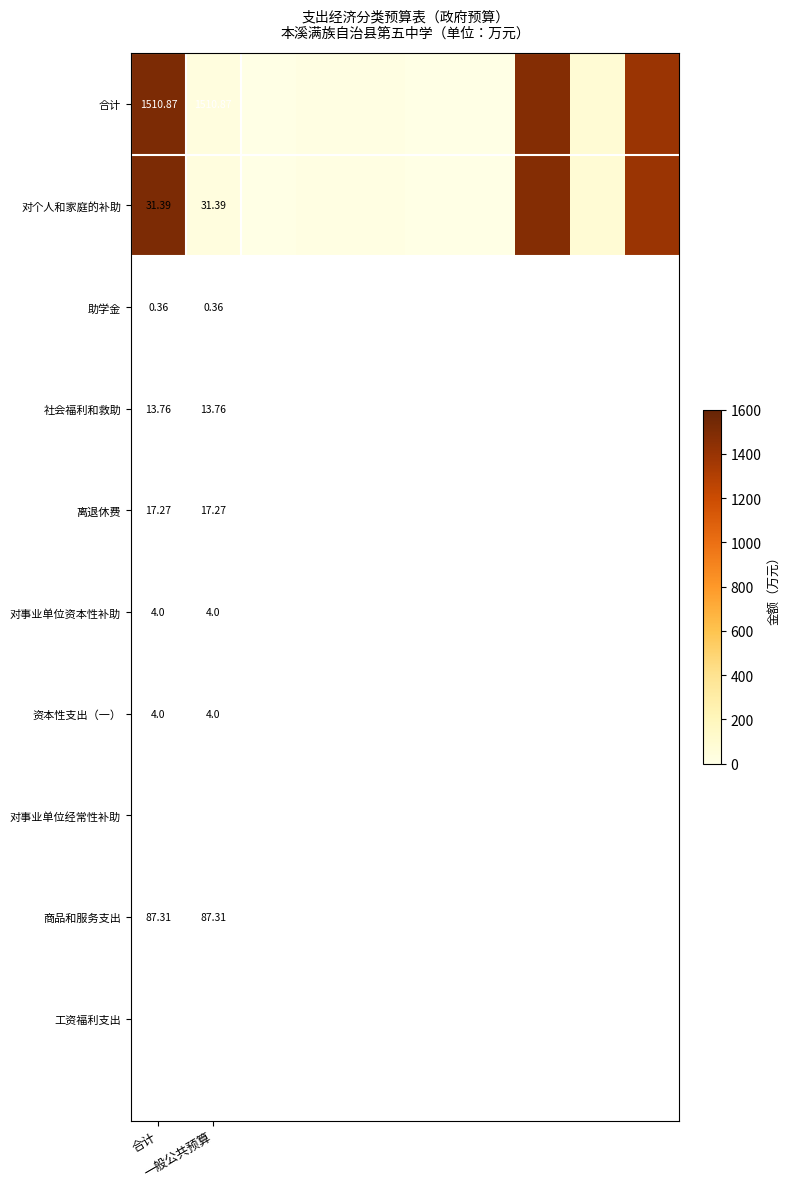

How many data points does each series have?

10